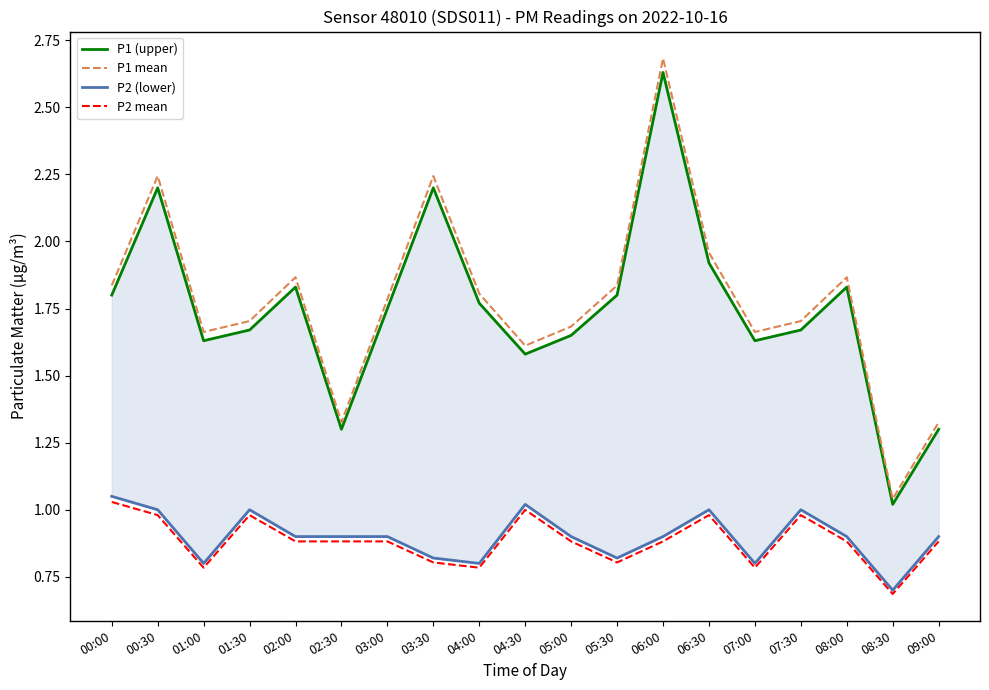

What is the difference between the second highest and second lowest values in the P1 mean series?

0.9